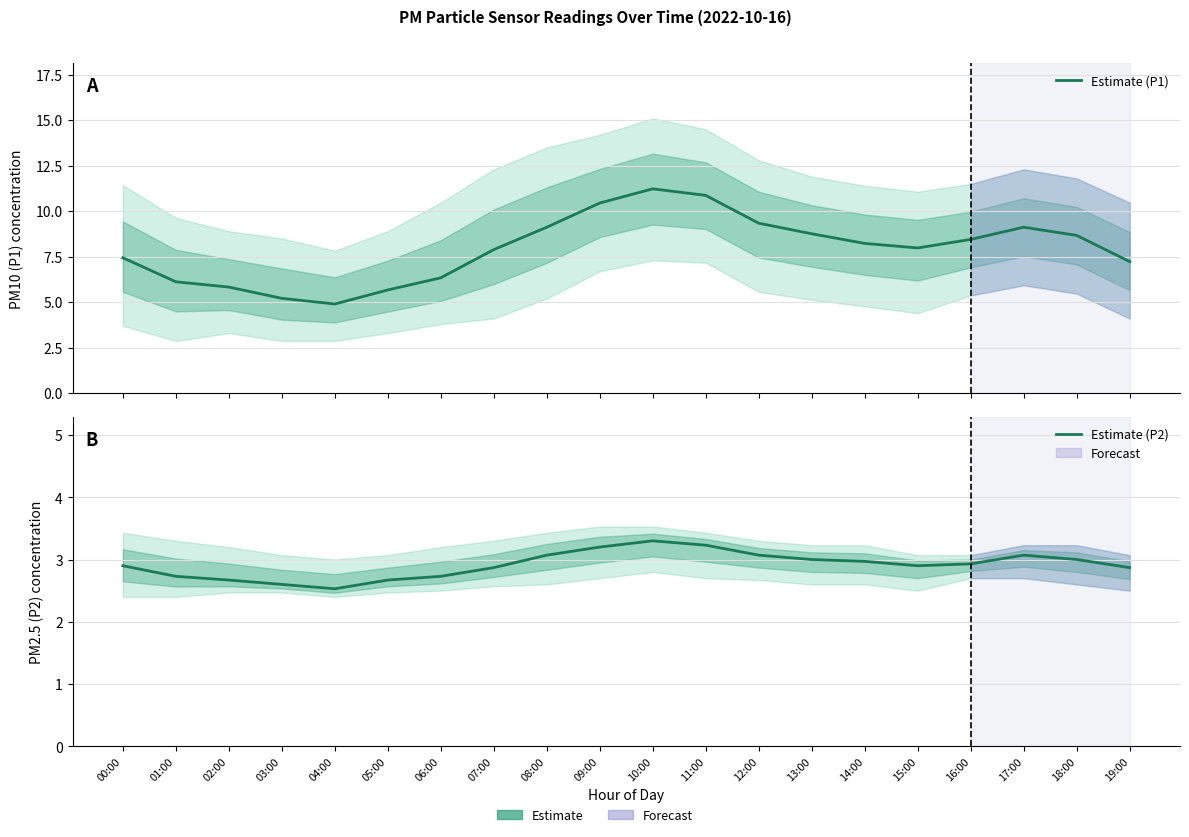

What position from the left is 13:00?

14